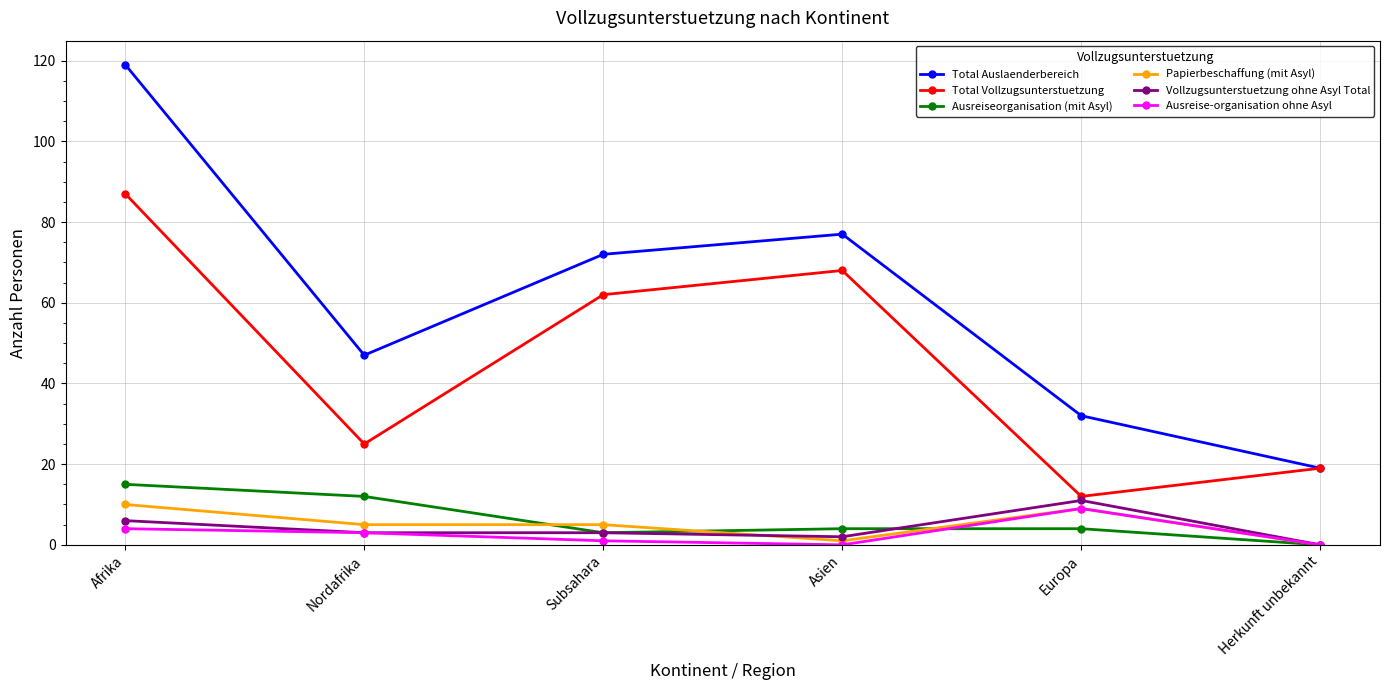

Where is the first local minimum for Total Auslaenderbereich?

Nordafrika